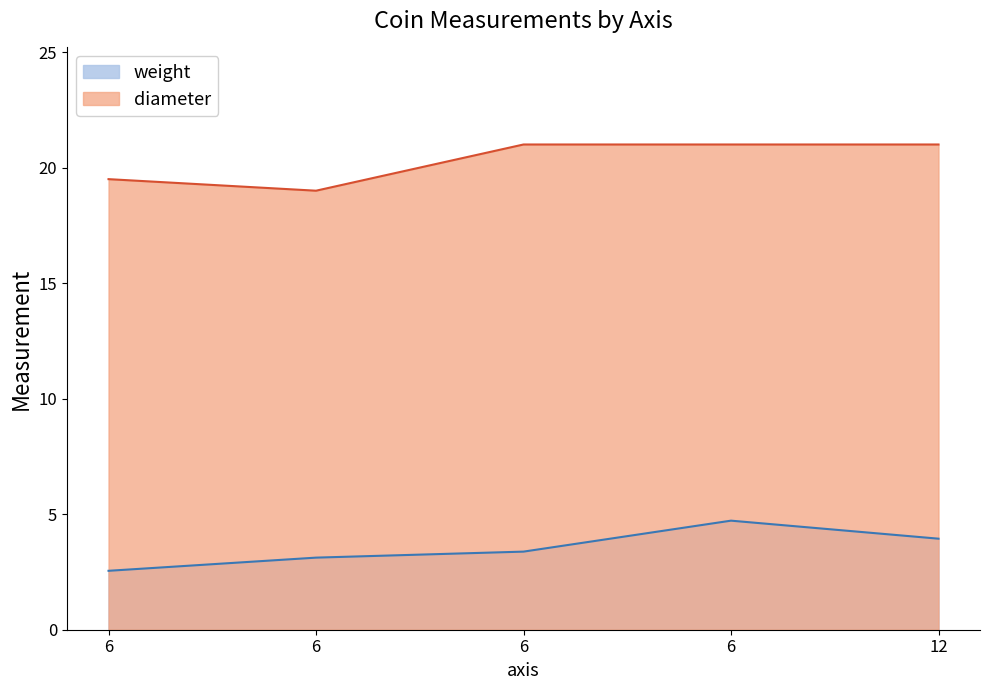

Rank the categories by diameter value from lowest to highest.

6, 6, 6, 6, 12